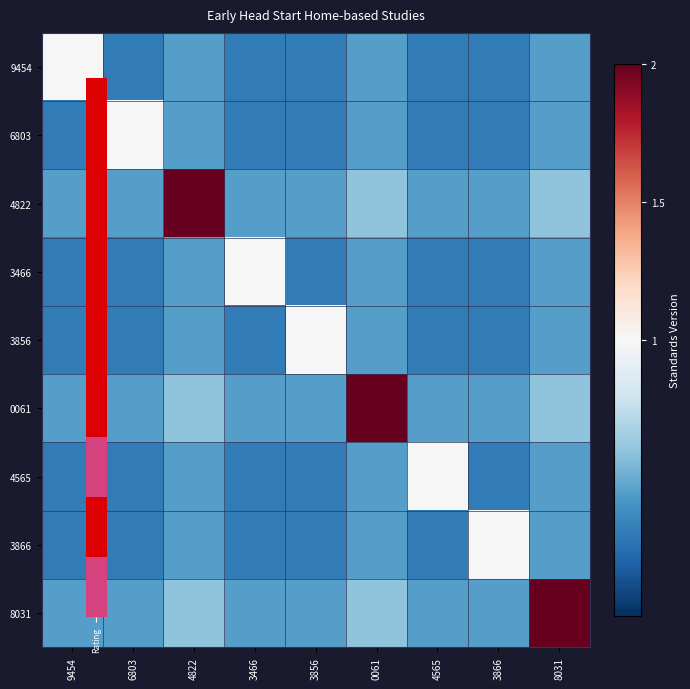

Which has a higher value, 3866 or 9454?

9454